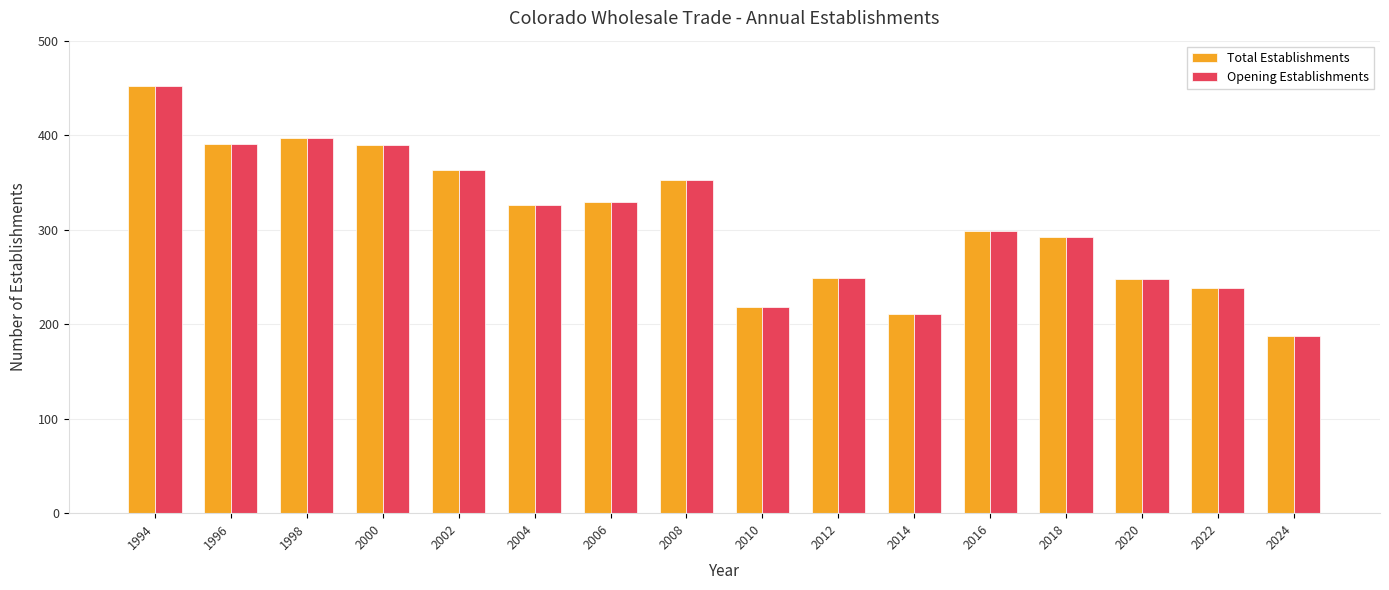

Is it true that Total Establishments equals 397 at 1998?

True